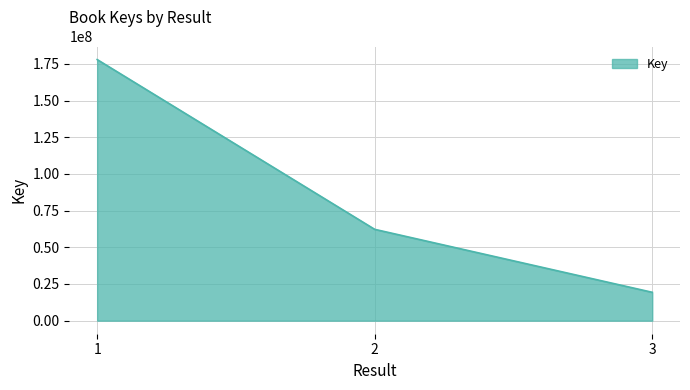

Reading right to left, transcribe all the data shown in this chart.

3=19341325	2=62265777	1=178014821